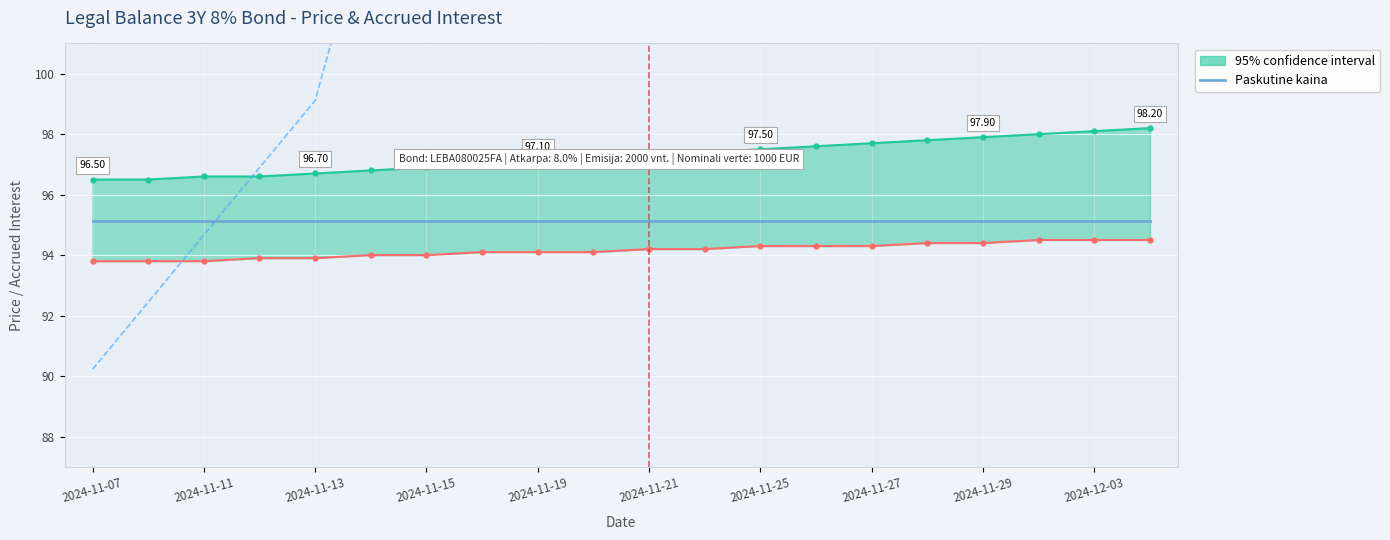

Is this an area chart (filled region under the line)?

No